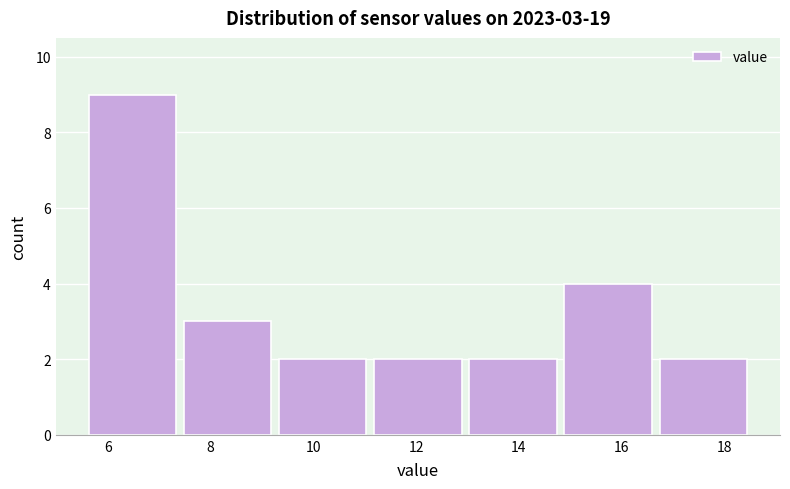

Over which range of the x-axis is the bar tallest?

5.6 to 7.4